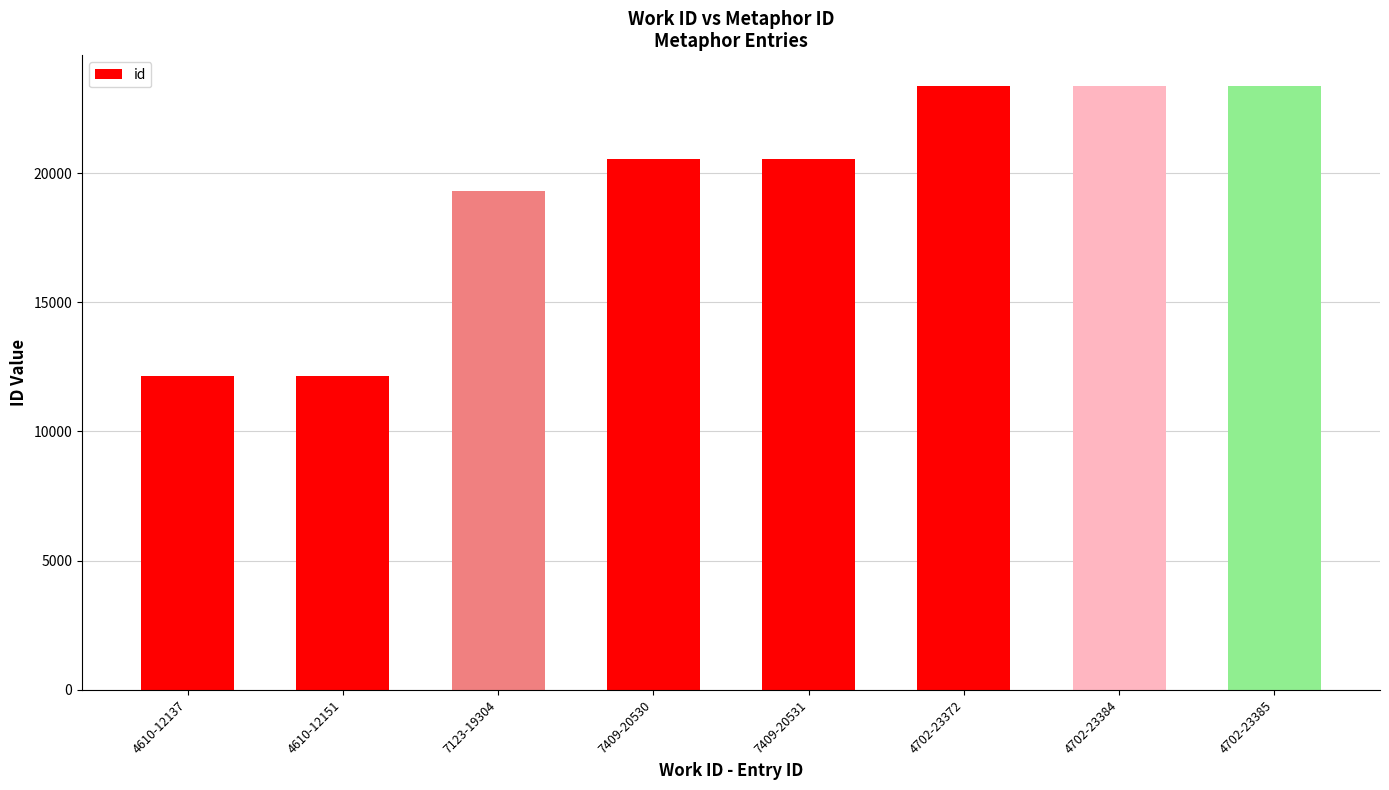

The value at 4702-23384 is 12972. True or false?

False